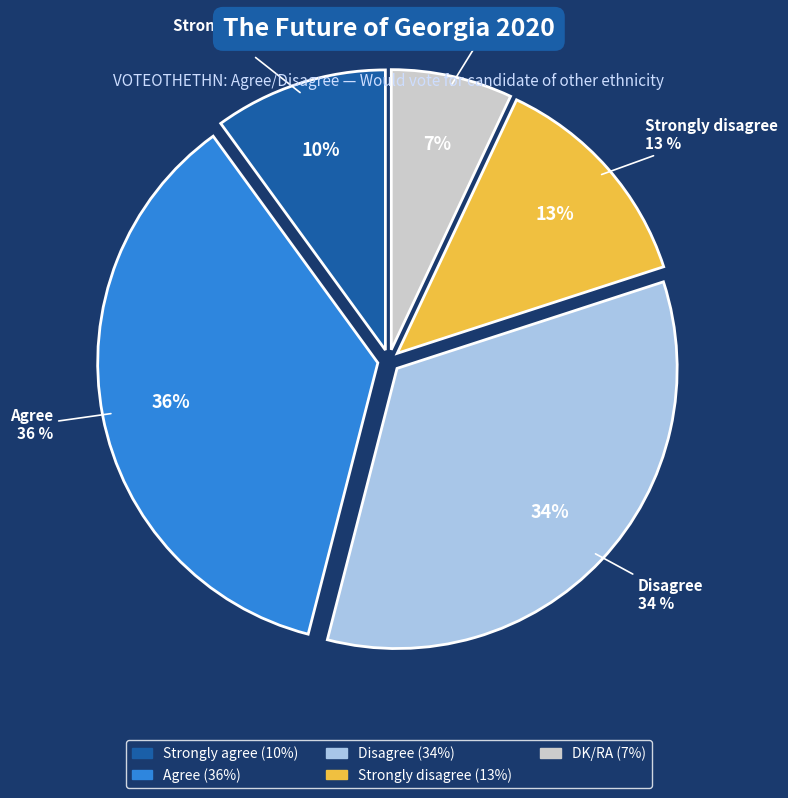

To the nearest percent, what is the combined percentage of Disagree and DK/RA?

41%